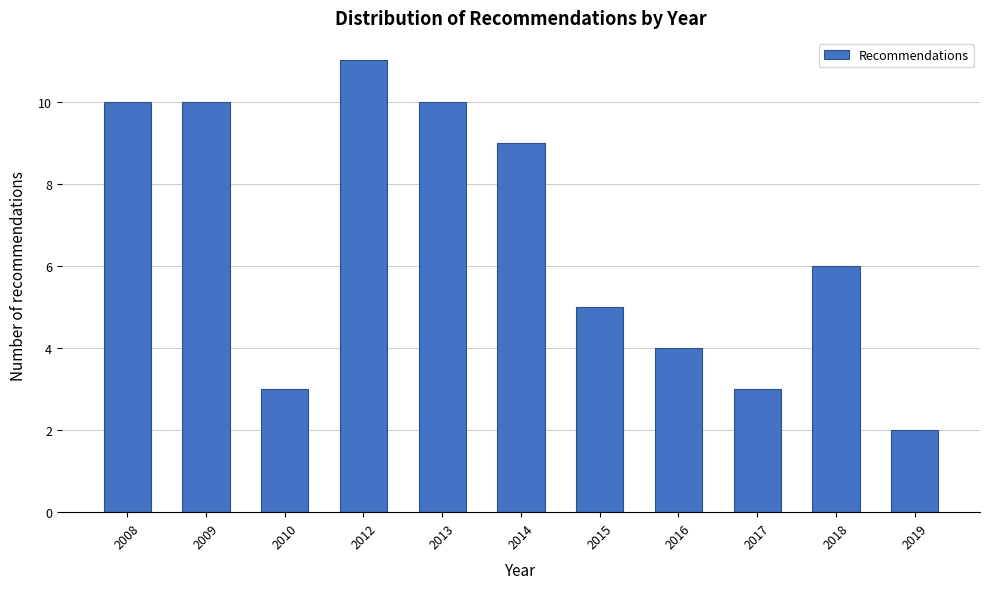

Reading left to right, what are all the values shown in this chart?

2008=10	2009=10	2010=3	2012=11	2013=10	2014=9	2015=5	2016=4	2017=3	2018=6	2019=2